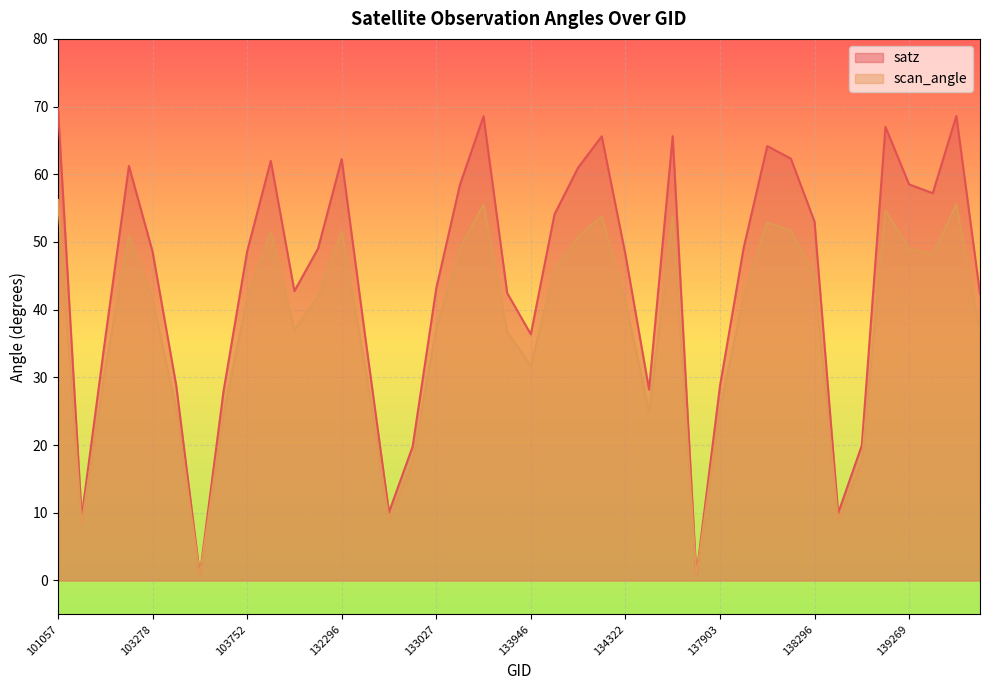

What is the smallest value displayed?

0.6